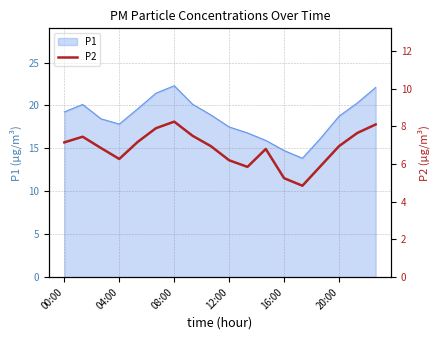

The chart shows a value of 11.6 at 16:00. True or false?

False